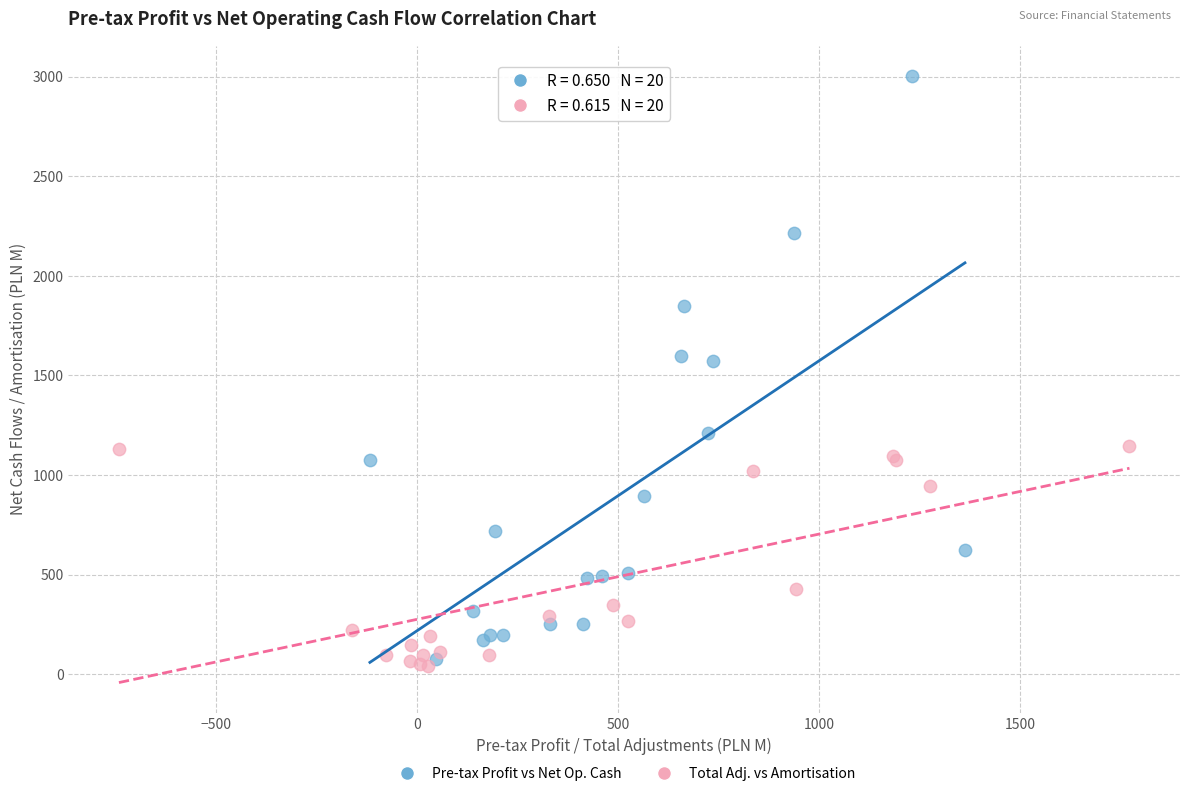

Which series reaches the maximum Y coordinate?

Pre-tax Profit vs Net Op. Cash